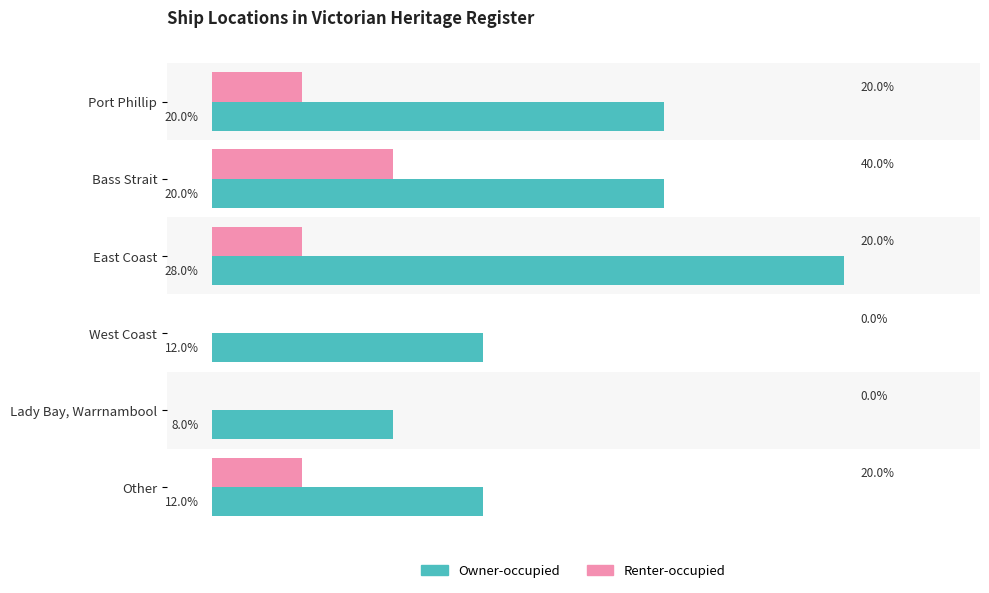

Reading right to left, extract all data points from this chart.

Owner-occupied: 3	2	3	7	5	5
Renter-occupied: 1	0	0	1	2	1